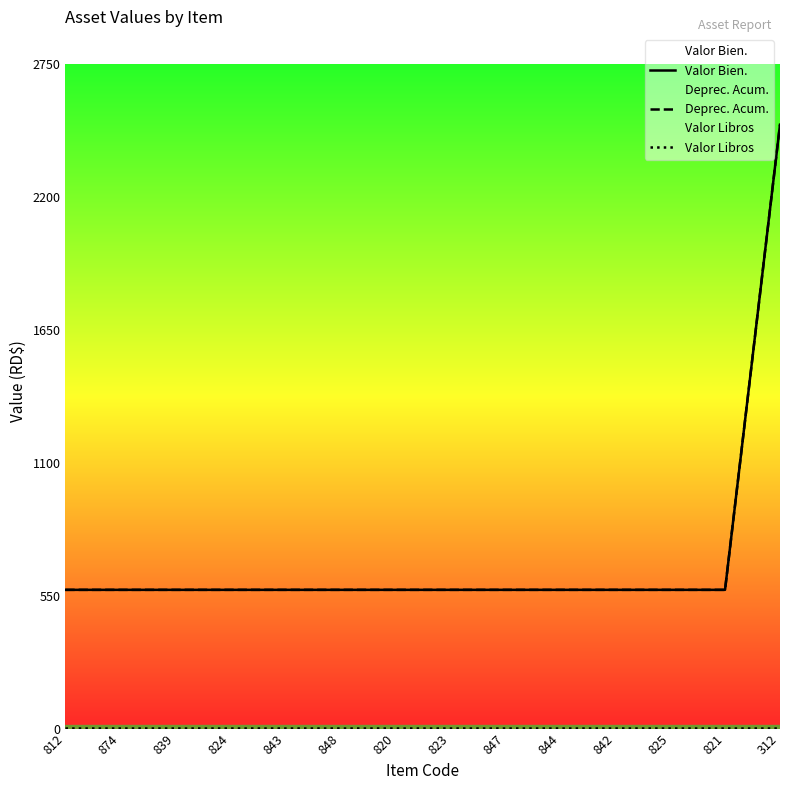

Reading left to right, extract all data points from this chart.

Valor Bien.: 812=574.2	874=574.2	839=574.2	824=574.2	843=574.2	848=574.2	820=574.2	823=574.2	847=574.2	844=574.2	842=574.2	825=574.2	821=574.2	312=2500.0
Deprec. Acum.: 812=574.2	874=574.2	839=574.2	824=574.2	843=574.2	848=574.2	820=574.2	823=574.2	847=574.2	844=574.2	842=574.2	825=574.2	821=574.2	312=2500.0
Valor Libros: 812=1.0	874=1.0	839=1.0	824=1.0	843=1.0	848=1.0	820=1.0	823=1.0	847=1.0	844=1.0	842=1.0	825=1.0	821=1.0	312=1.0